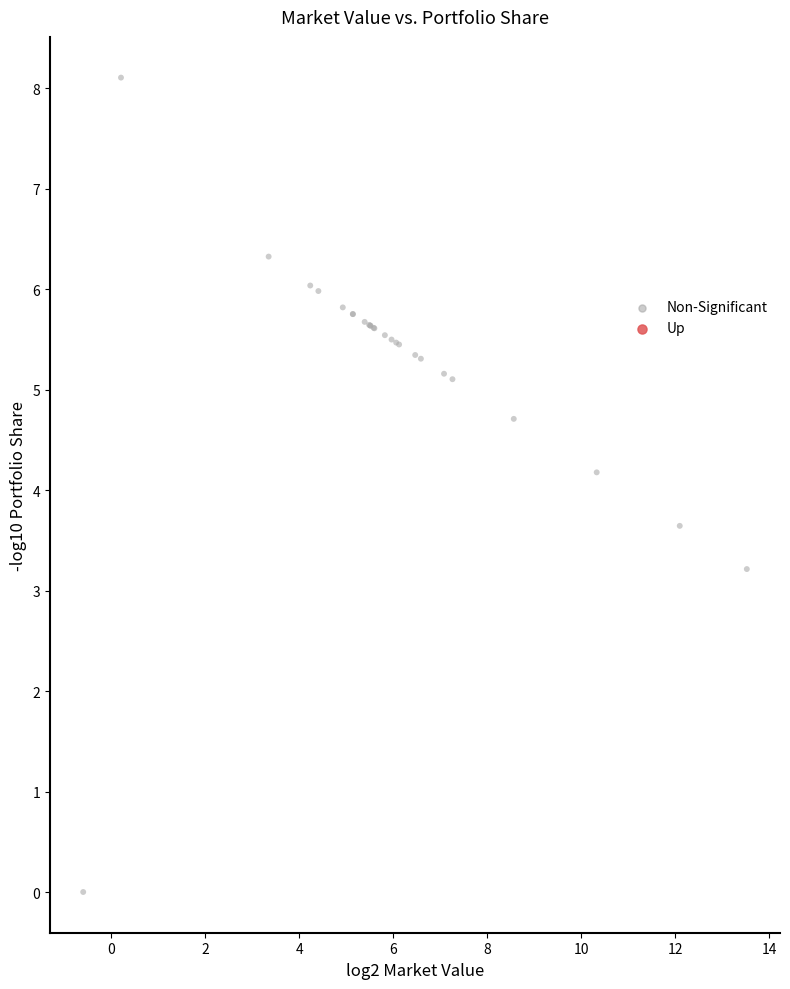

What Y value in the scatter plot is closest to 4?

4.2